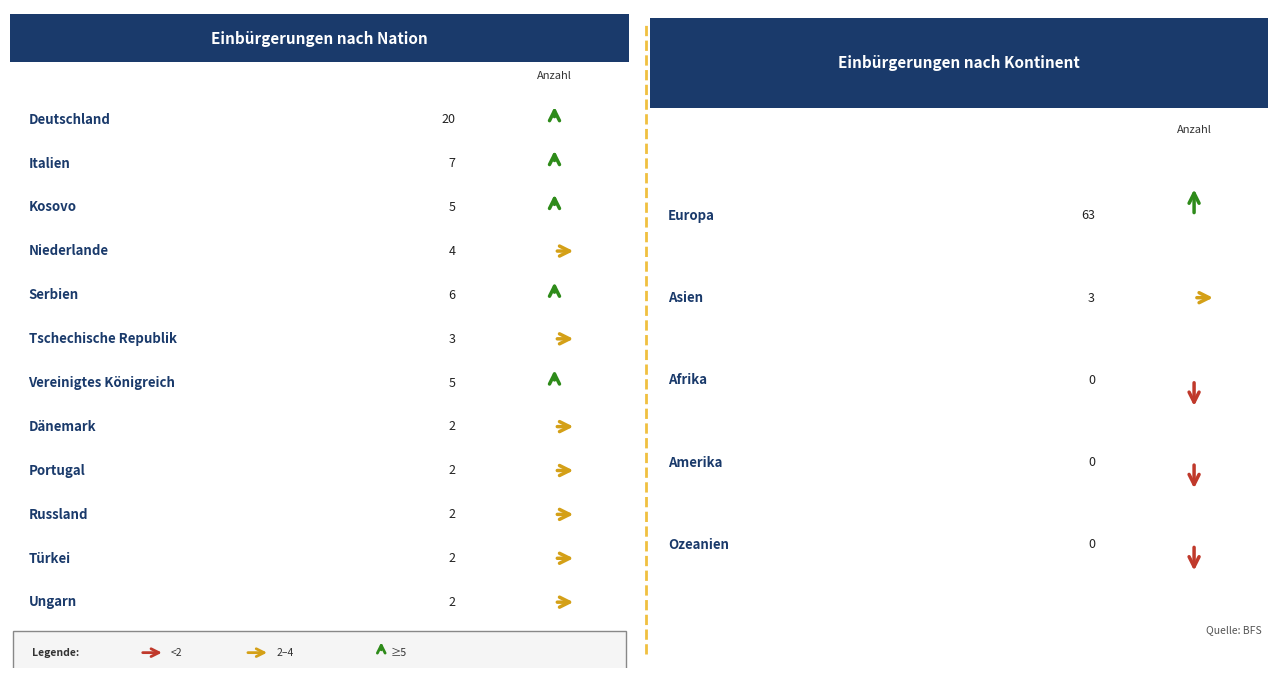

What is the value of the Ordentliche Einbürgerungen bar at the 9th from the left?

2